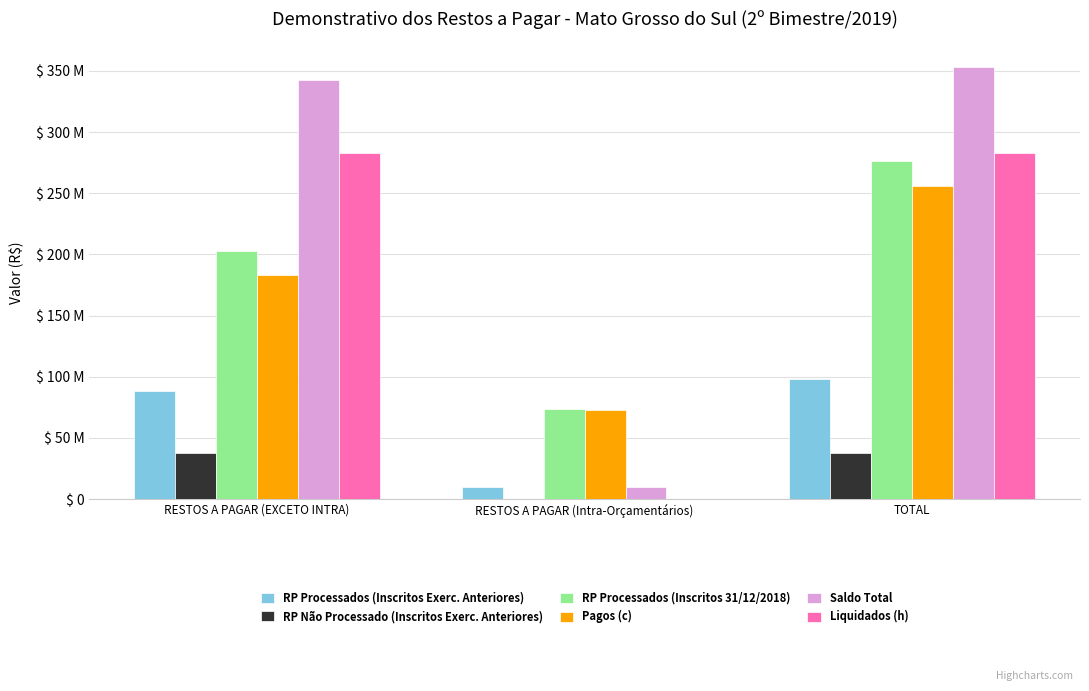

The RP Processados (Inscritos 31/12/2018) series shows 73410804.8 at RESTOS A PAGAR (Intra-Orçamentários). True or false?

True